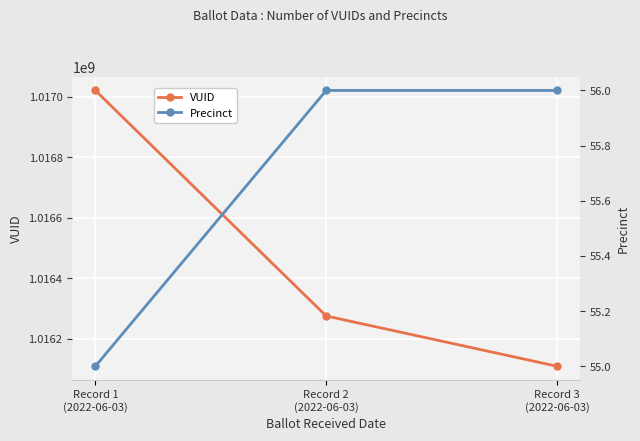

The value of VUID at Record 3
(2022-06-03) is 440438614. True or false?

False